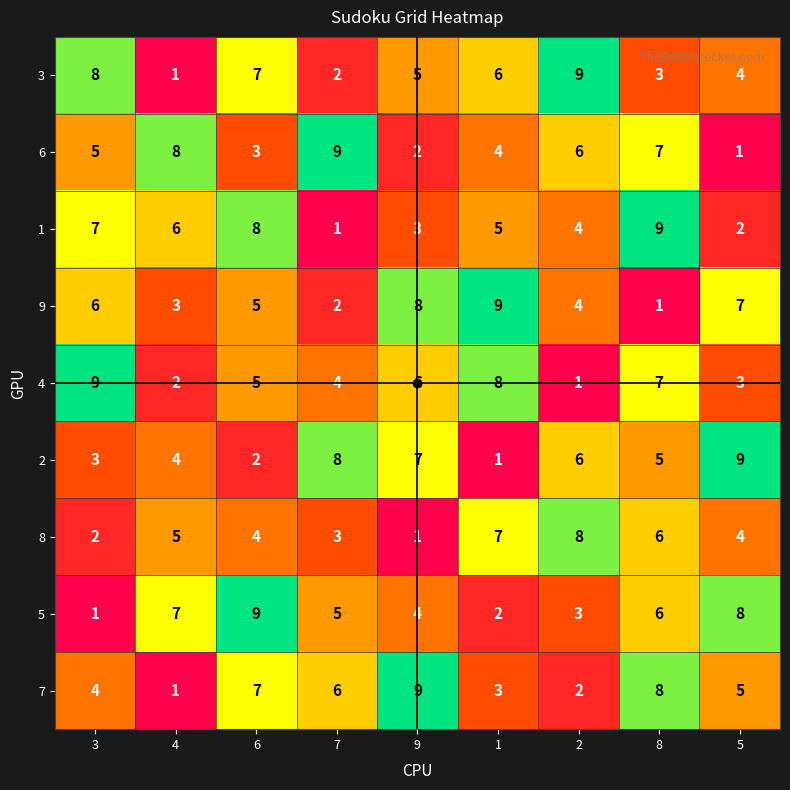

What is the spread (max minus min) of values at 8?

8